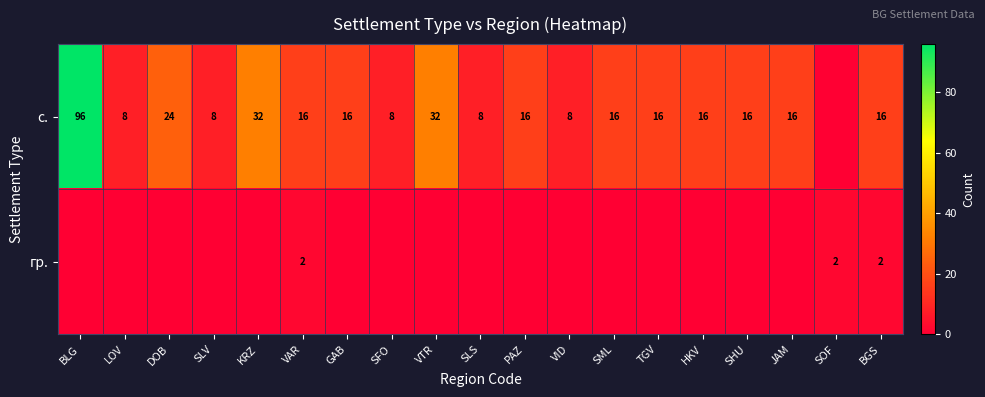

What is the difference between the с. values at SML and KRZ?

16